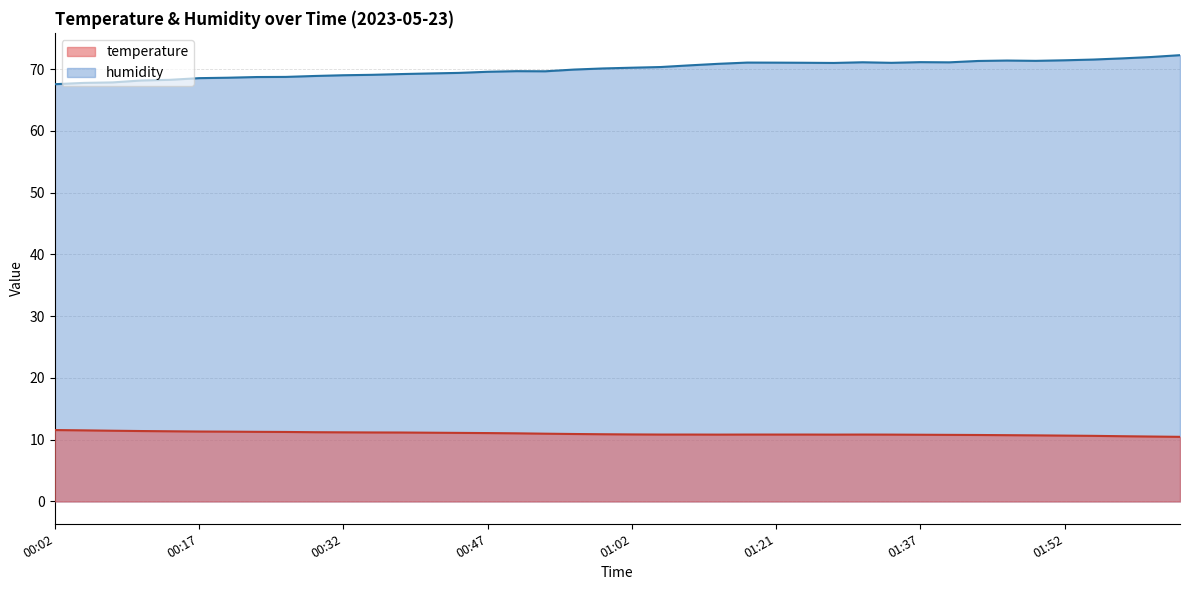

Rank the categories by temperature value from highest to lowest.

00:02, 00:05, 00:08, 00:11, 00:14, 00:17, 00:20, 00:23, 00:26, 00:29, 00:32, 00:35, 00:38, 00:41, 00:44, 00:47, 00:50, 00:53, 00:56, 00:59, 01:02, 01:05, 01:08, 01:18, 01:21, 01:24, 01:31, 01:15, 01:27, 01:34, 01:37, 01:40, 01:43, 01:46, 01:49, 01:52, 01:55, 01:58, 02:01, 02:04